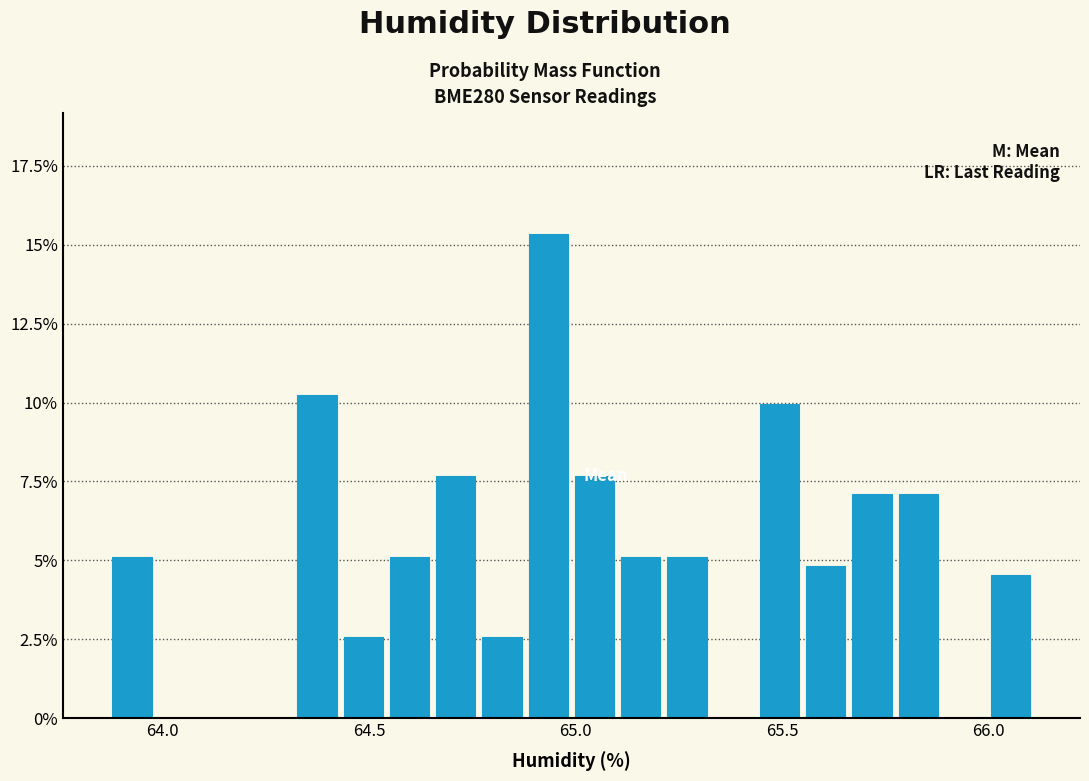

Around what value on the x-axis is the tallest bar? Give the approximate position of its centre, as read against the axis.

64.95